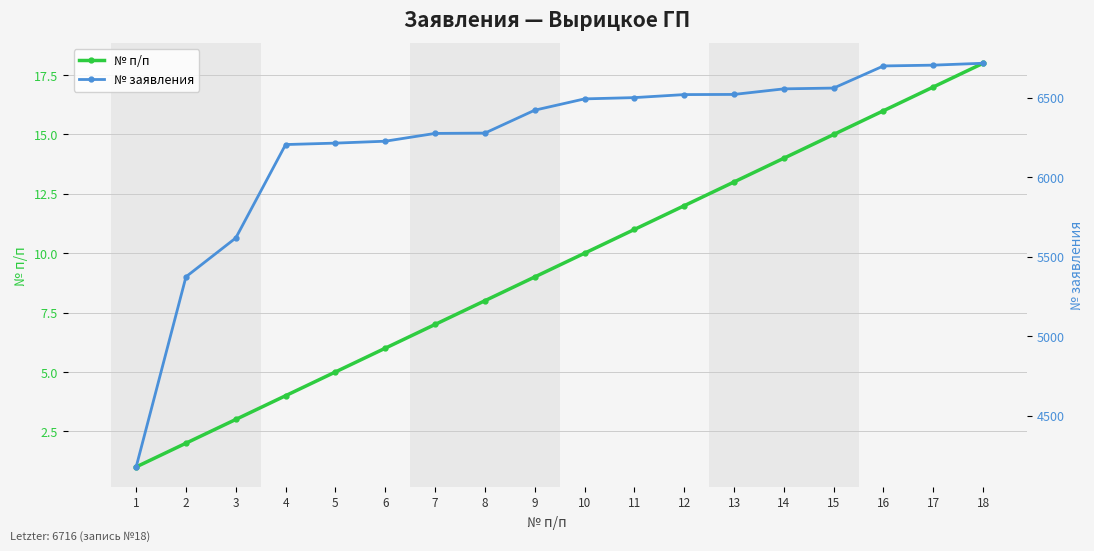

What is the maximum value shown in the chart?

6716